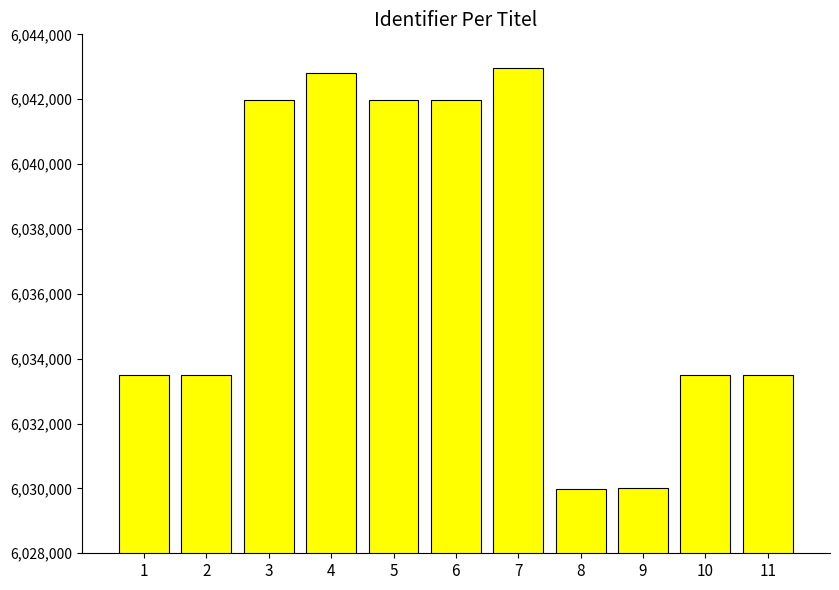

What is the change in value from 7 to 9?

-12953